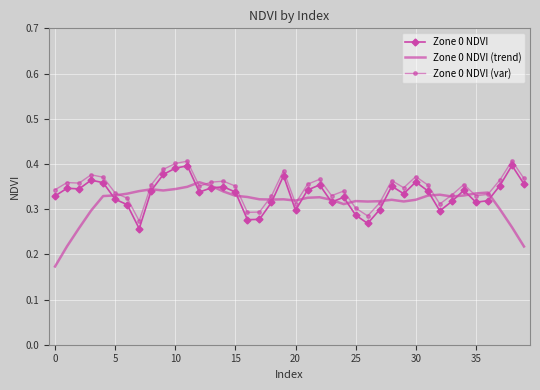

Which series has the widest spread of values?

Zone 0 NDVI (trend)